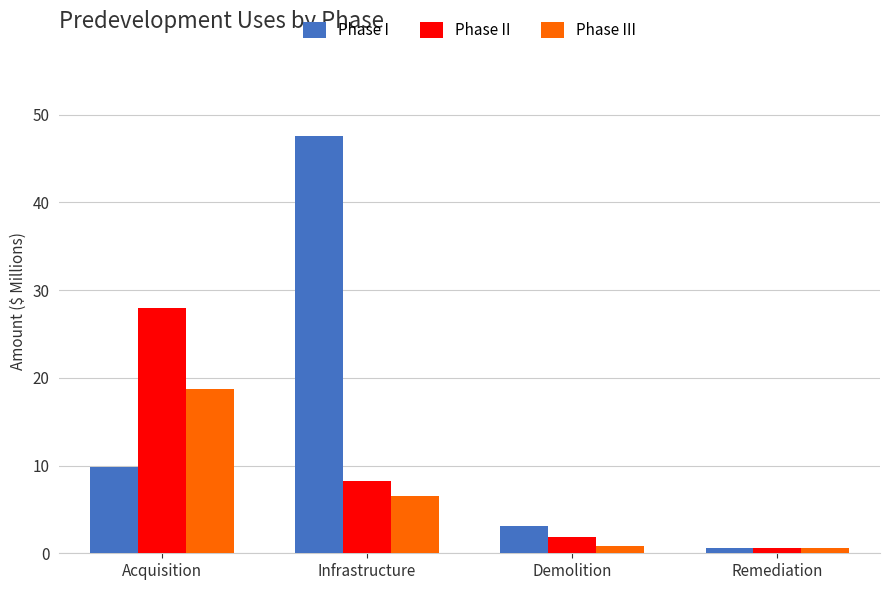

At which label does Phase II reach its peak?

Acquisition